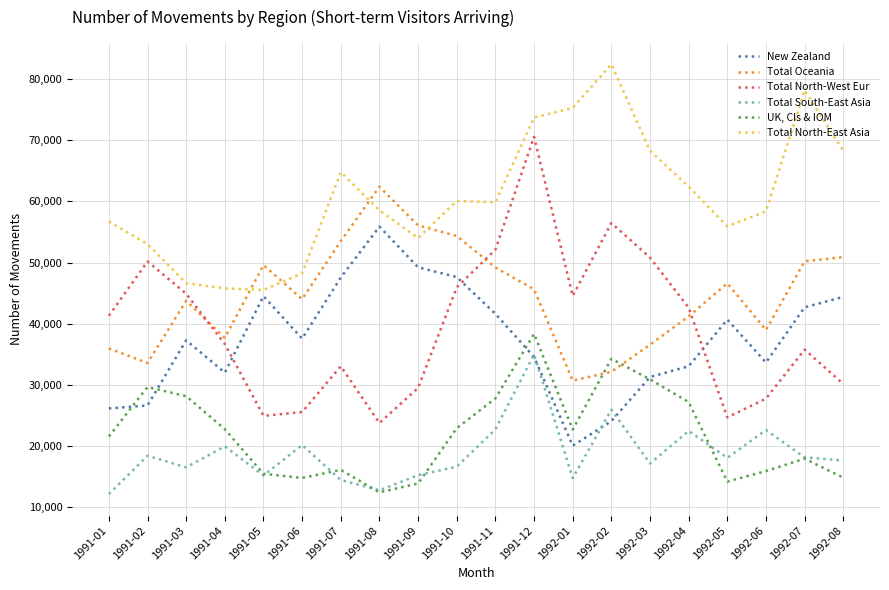

Between which two adjacent categories do Total Oceania and UK, CIs & IOM first intersect?

1992-01 and 1992-02